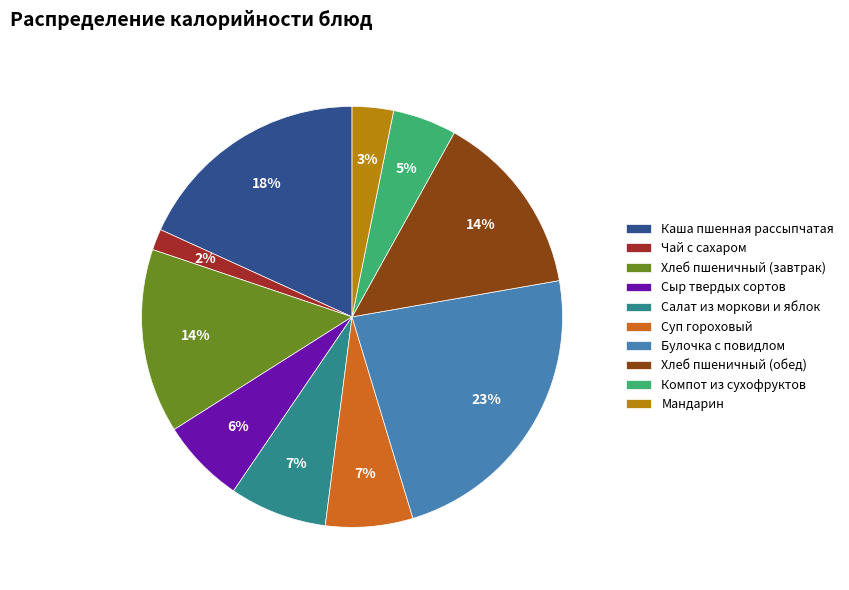

To the nearest percent, what is the combined percentage of Булочка с повидлом and Мандарин?

26%